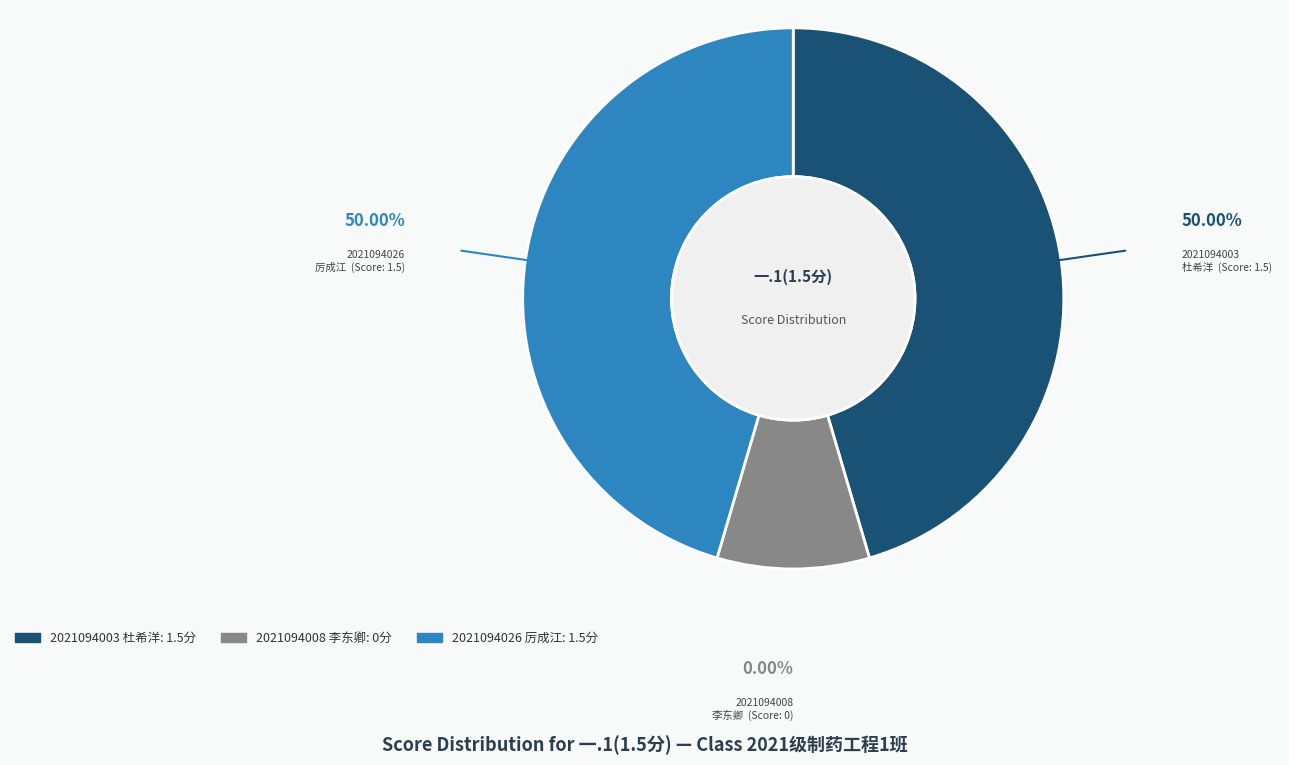

Which has a higher value, 2021094008 李东卿 or 2021094003 杜希洋?

2021094003 杜希洋